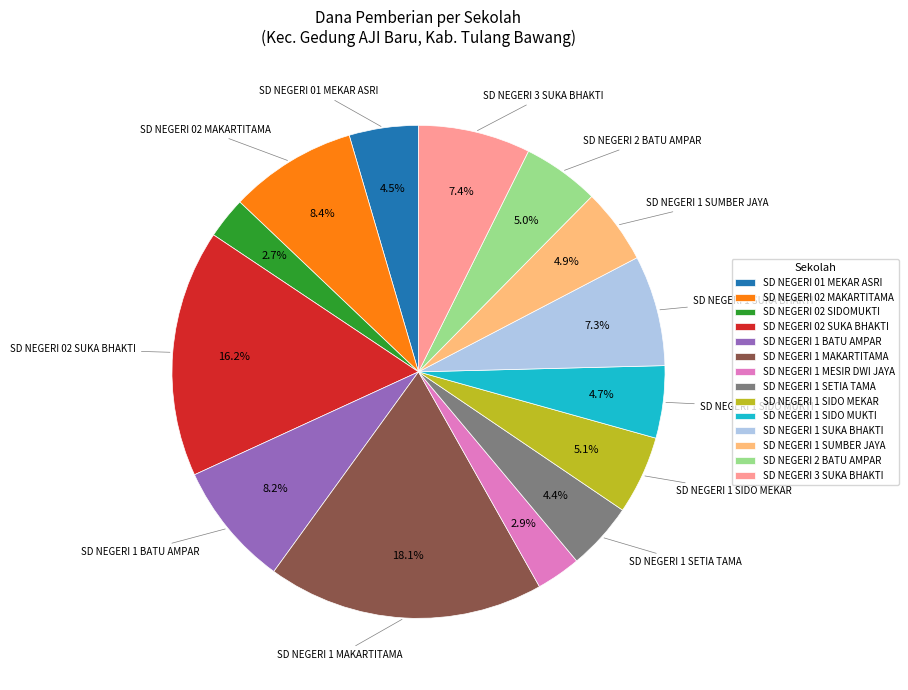

How many slices are in this pie chart?

14